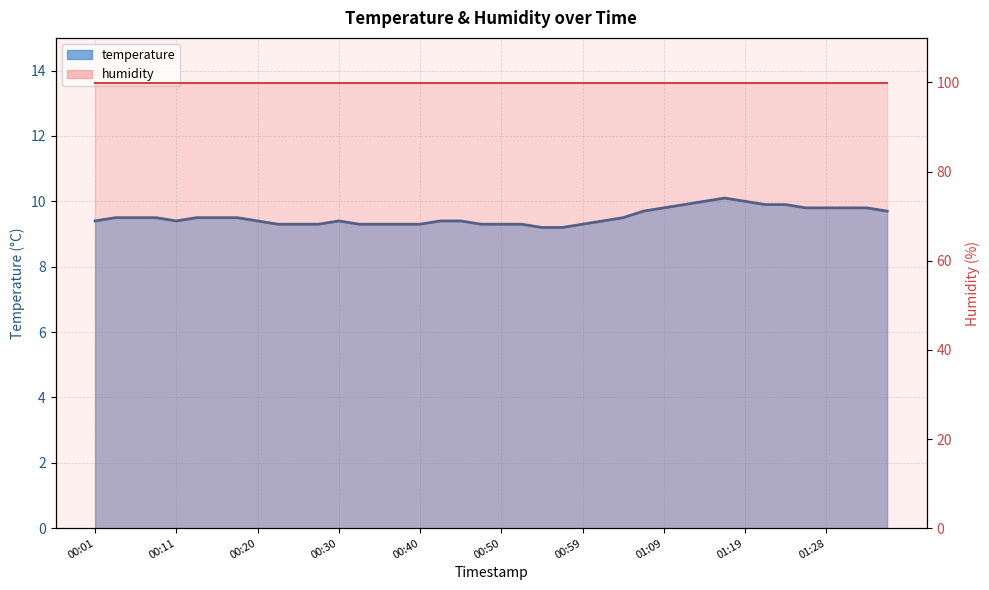

How many points are lower than both their immediate neighbors (excluding endpoints)?

1